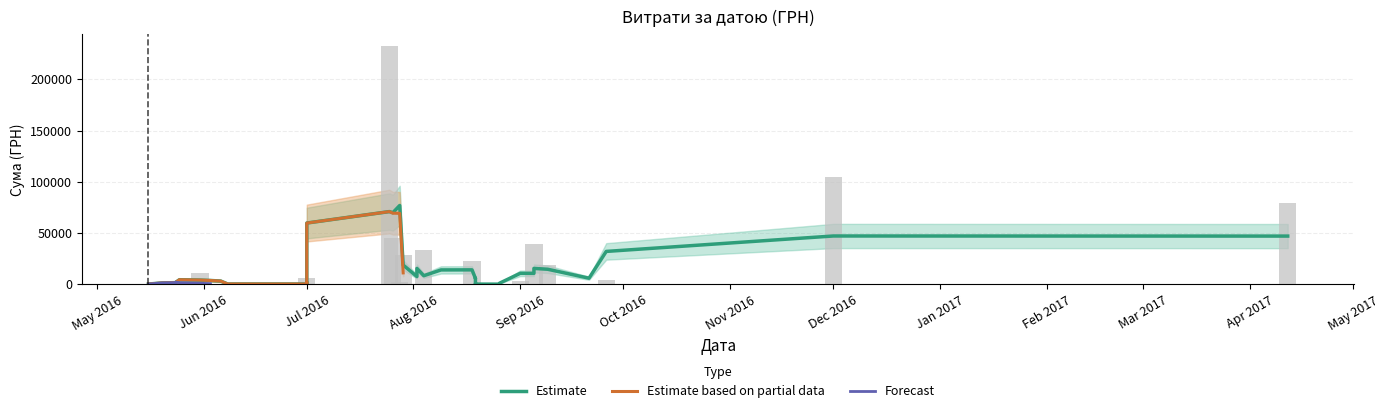

How many groups of bars are there?

40